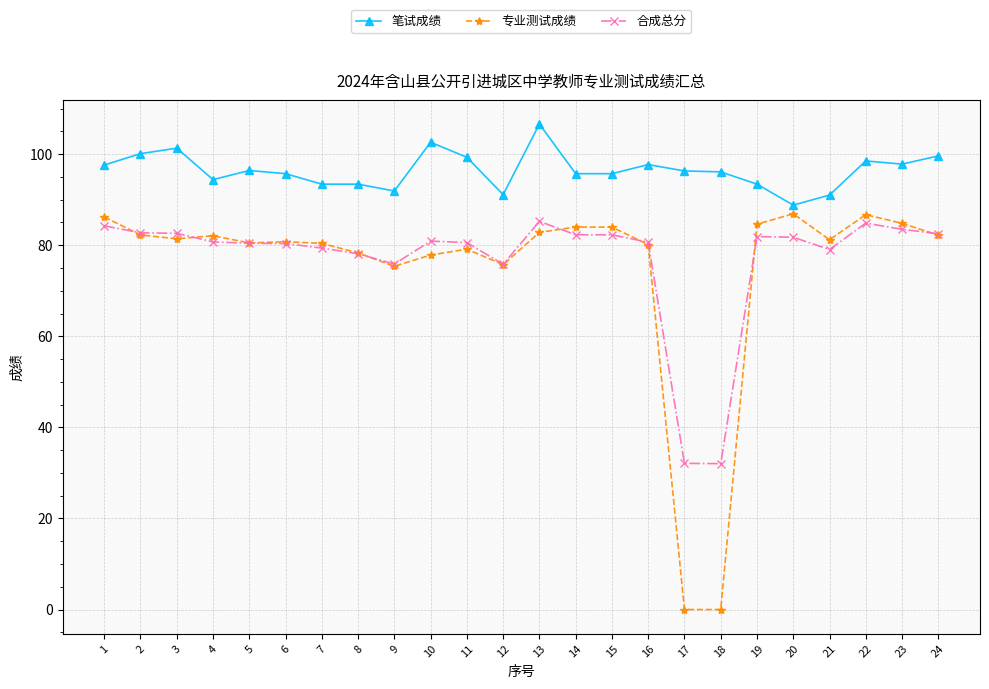

The 合成总分 series shows 131.7 at 2. True or false?

False